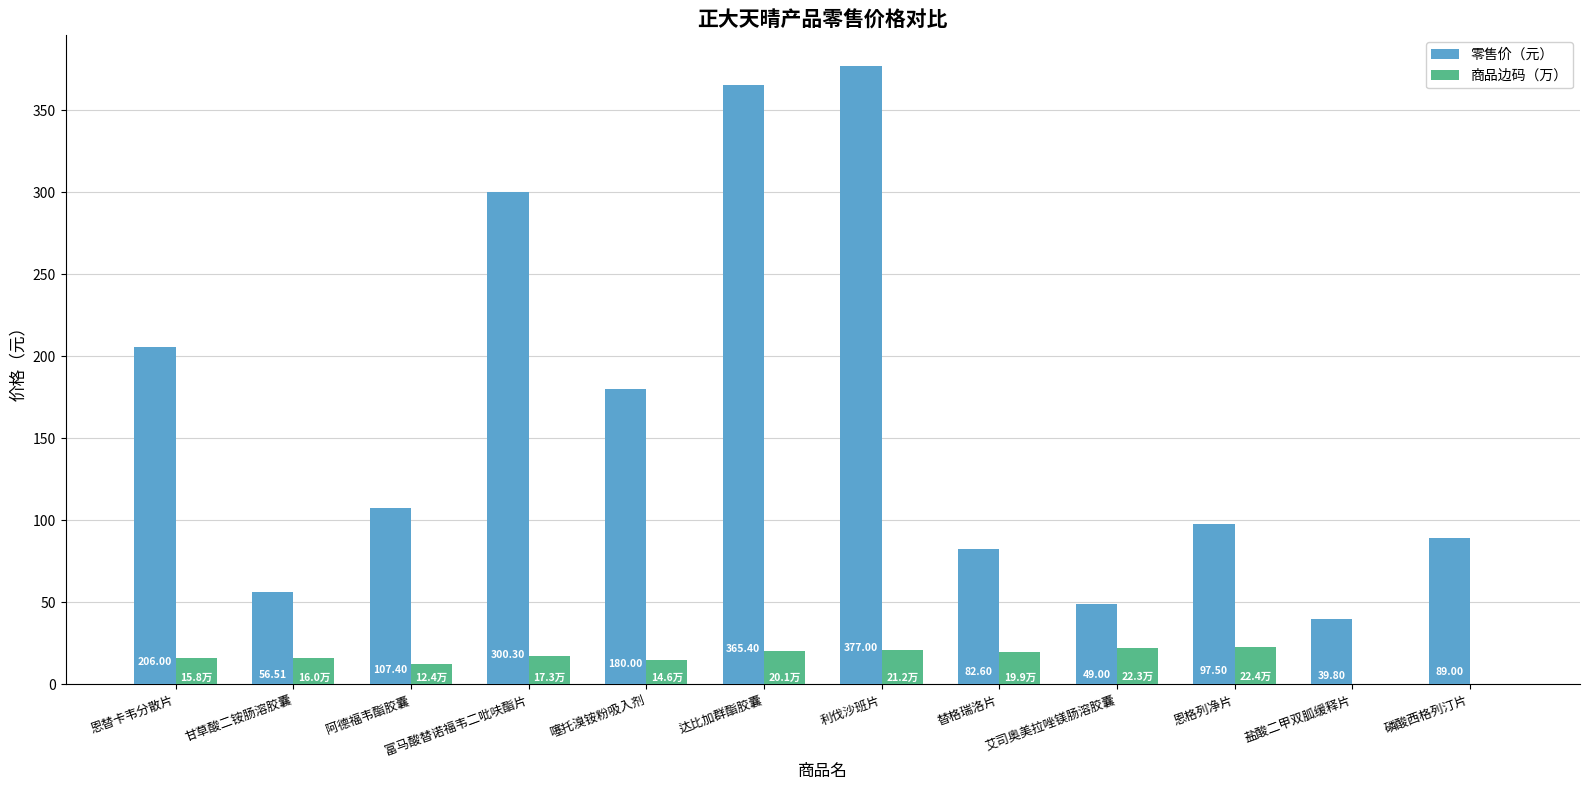

At which label is 商品边码（万） closest to 11?

阿德福韦酯胶囊